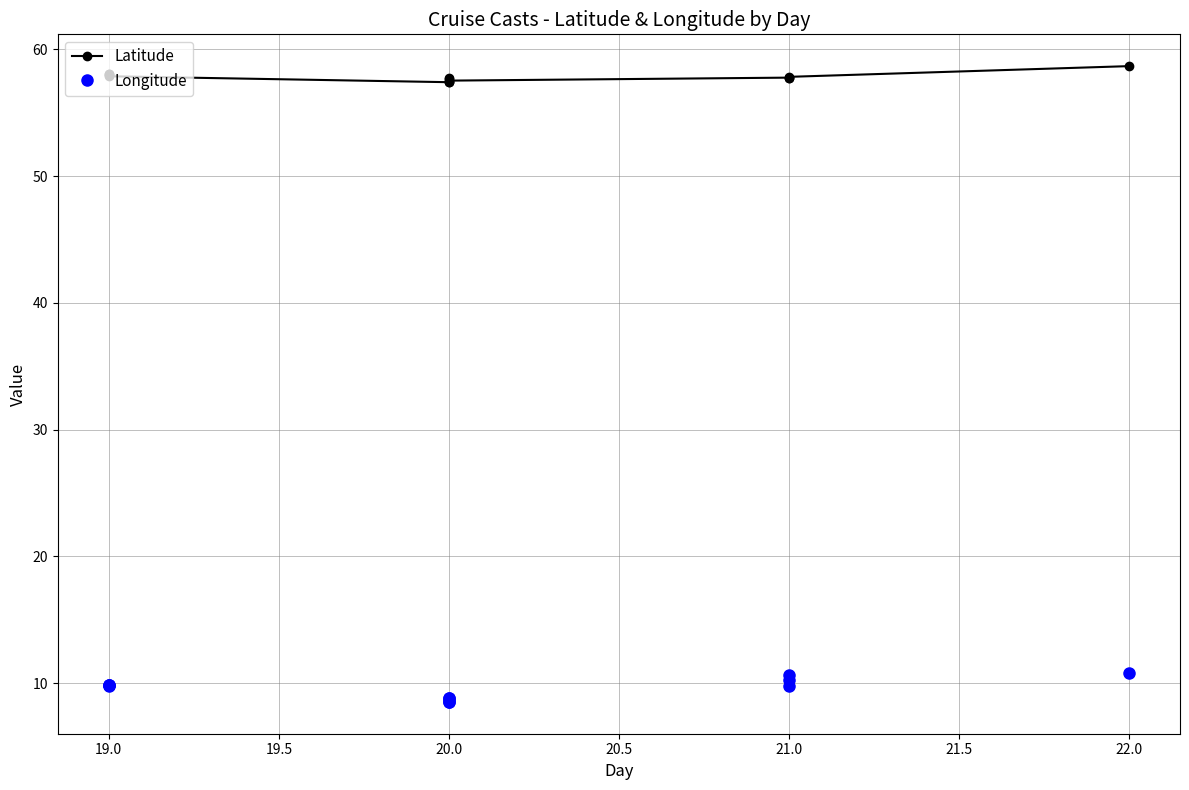

How many categories are shown in the chart?

13